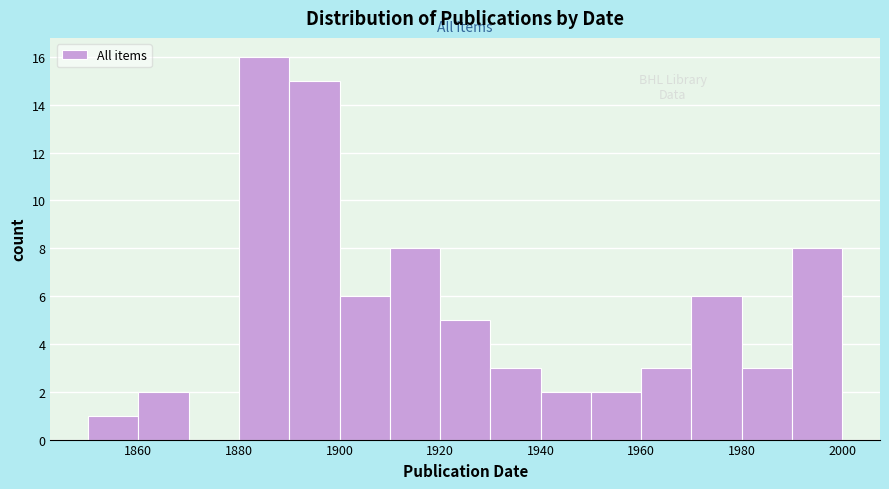

Reading left to right, list every bar in this chart as the range it spans on the x-axis followed by its height. The values are not printed on the chart, so give them approximately, as read against the axis.

1850 to 1860: 1
1860 to 1870: 2
1870 to 1880: 0
1880 to 1890: 16
1890 to 1900: 15
1900 to 1910: 6
1910 to 1920: 8
1920 to 1930: 5
1930 to 1940: 3
1940 to 1950: 2
1950 to 1960: 2
1960 to 1970: 3
1970 to 1980: 6
1980 to 1990: 3
1990 to 2000: 8